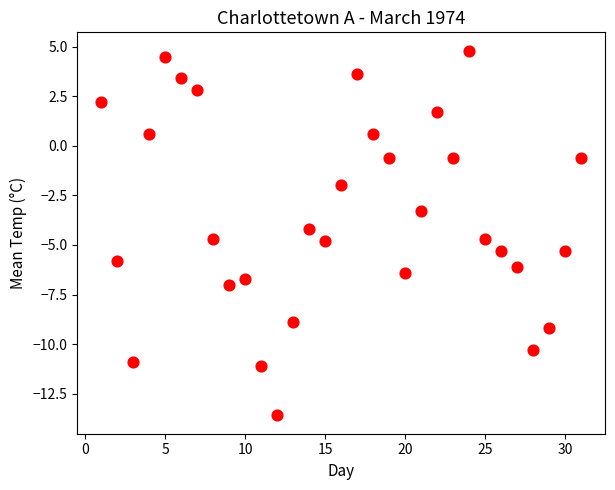

What is the range of Y values (max minus min)?

18.4